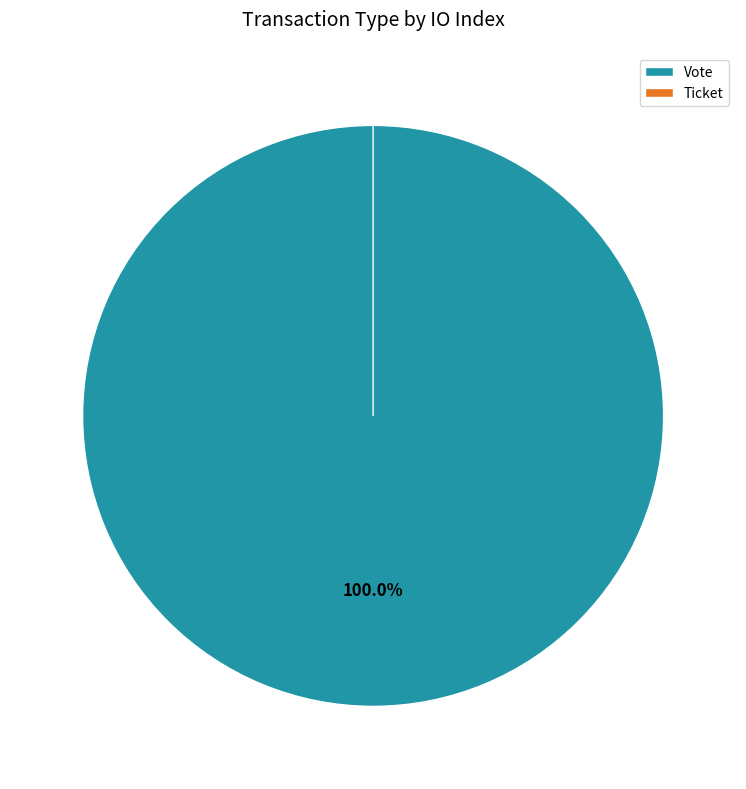

To the nearest percent, what is the difference between the largest and smallest slice percentages?

100%